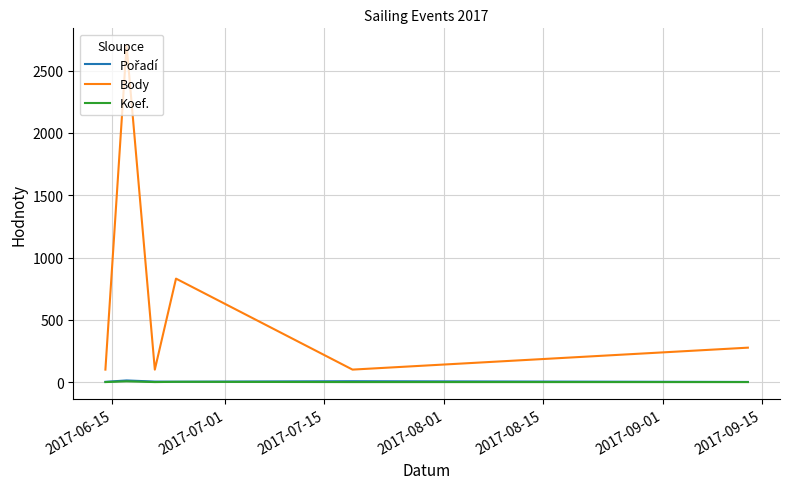

Which series has the largest range (max minus min)?

Body